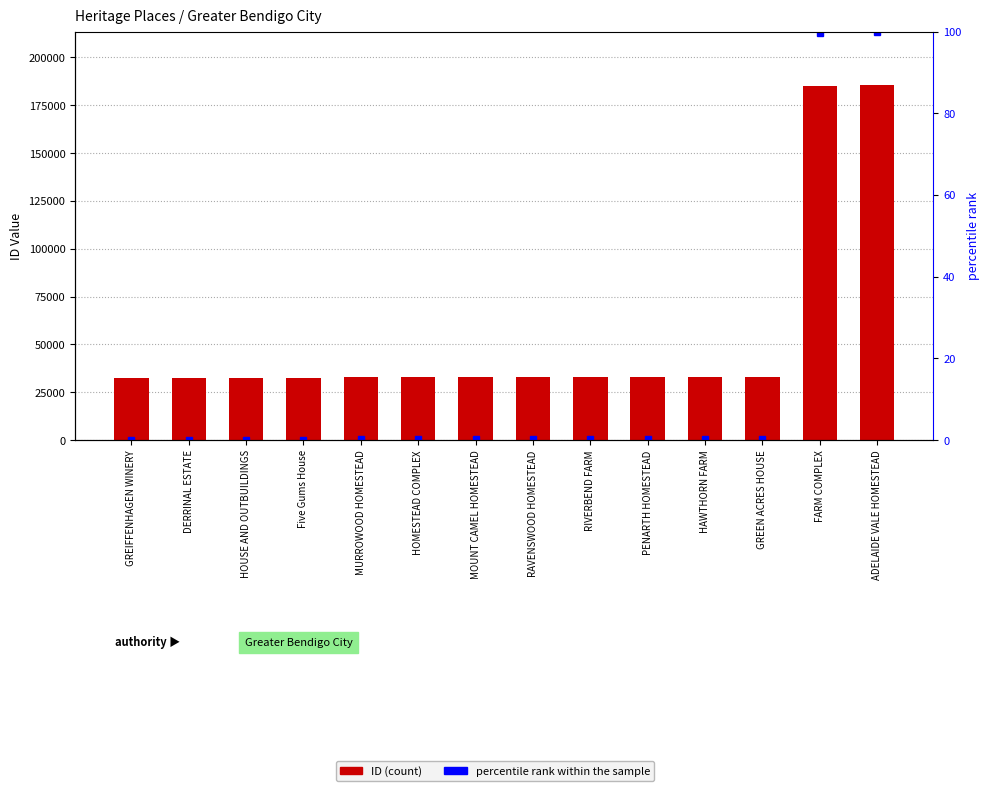

What is the value of the ID bar at the 6th from the left?

33022.0